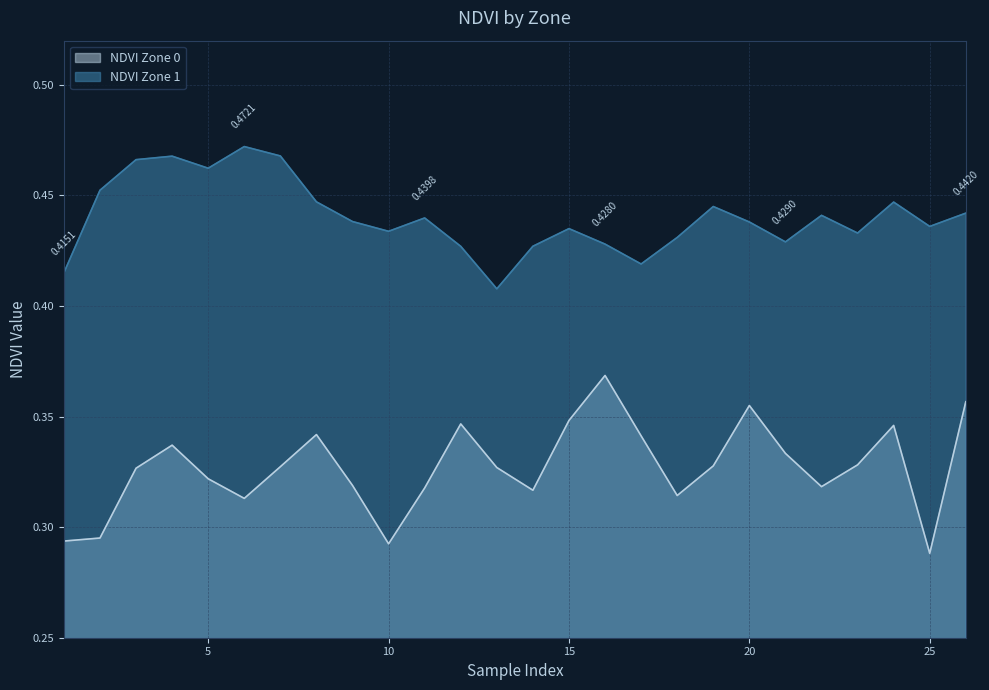

List the series in order of their overall mean, highest first.

NDVI Zone 1, NDVI Zone 0